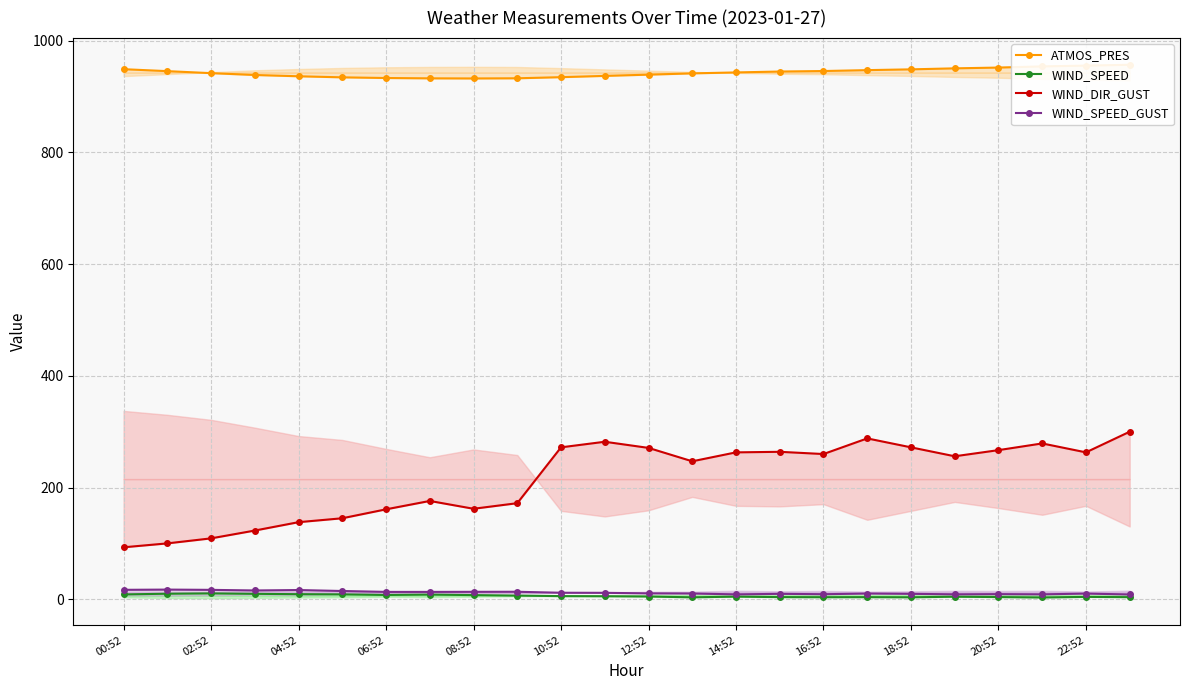

What is the sum of all ATMOS_PRES values?

22632.2